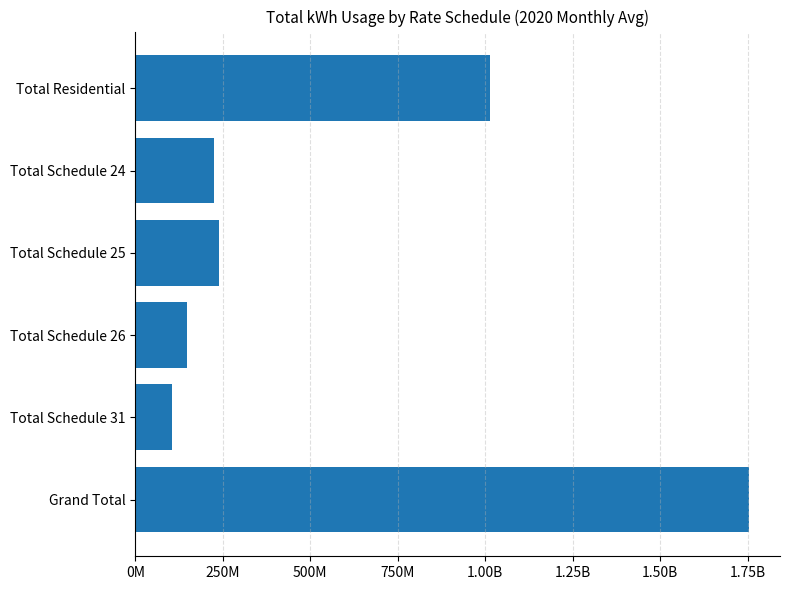

Are the bars horizontal?

Yes